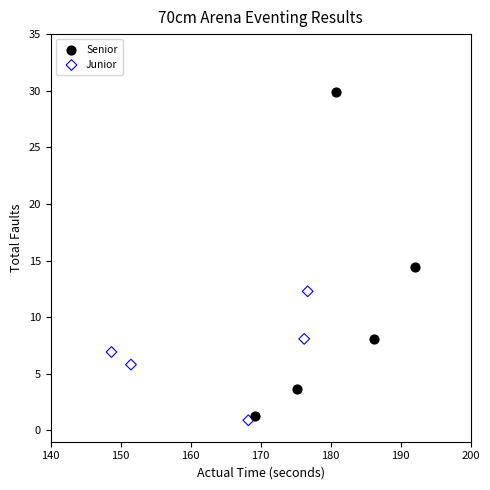

What are all the series names shown in the legend?

Senior, Junior